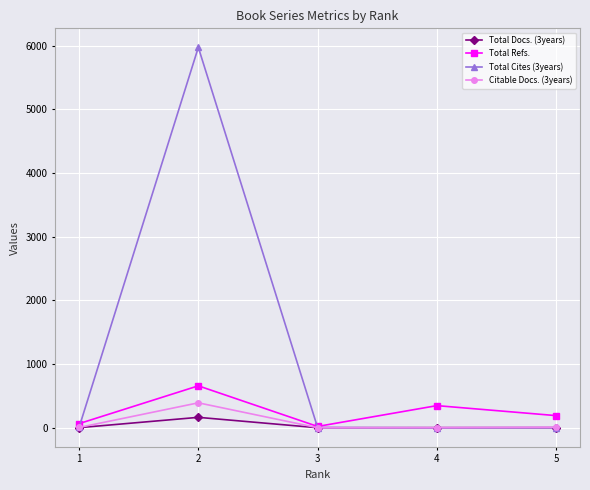

Which series has the widest spread of values?

Total Cites (3years)